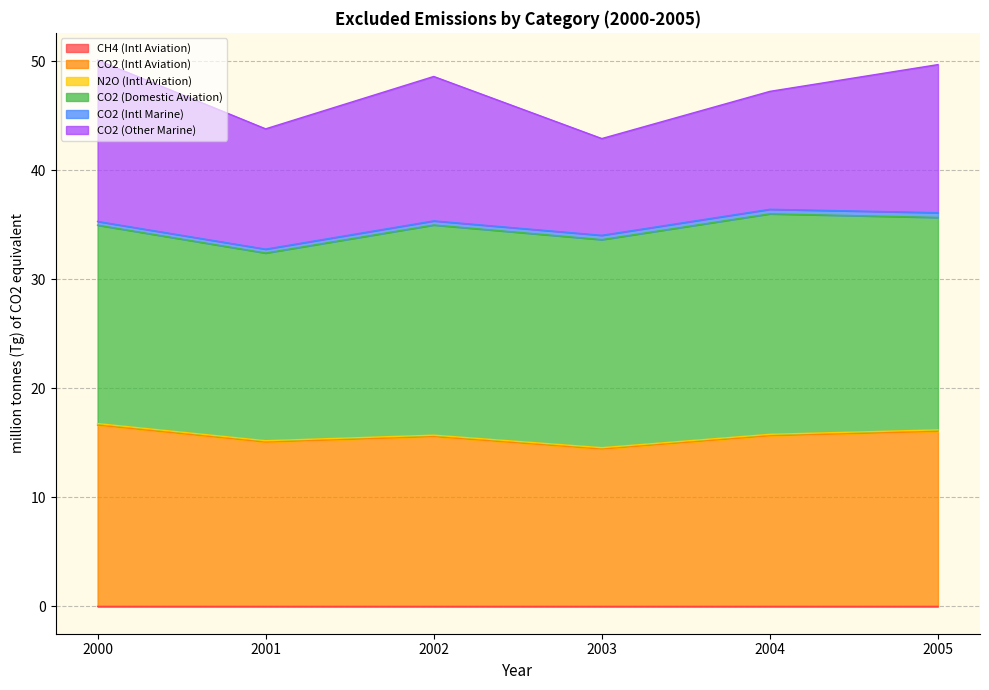

Does the chart have visible grid lines?

Yes